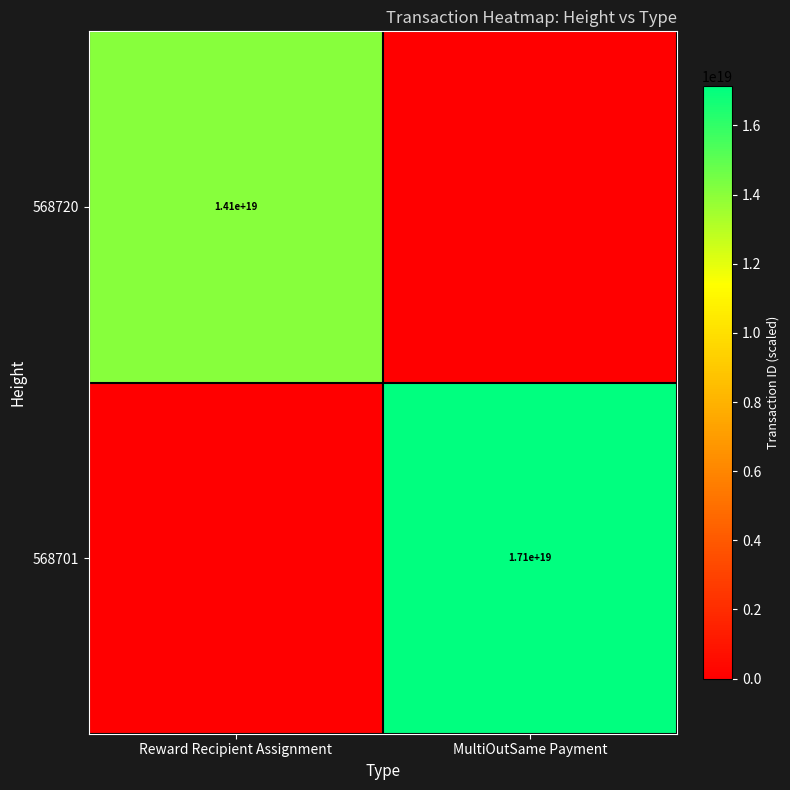

The 568701 series shows 5786877130095755264 at MultiOutSame Payment. True or false?

False